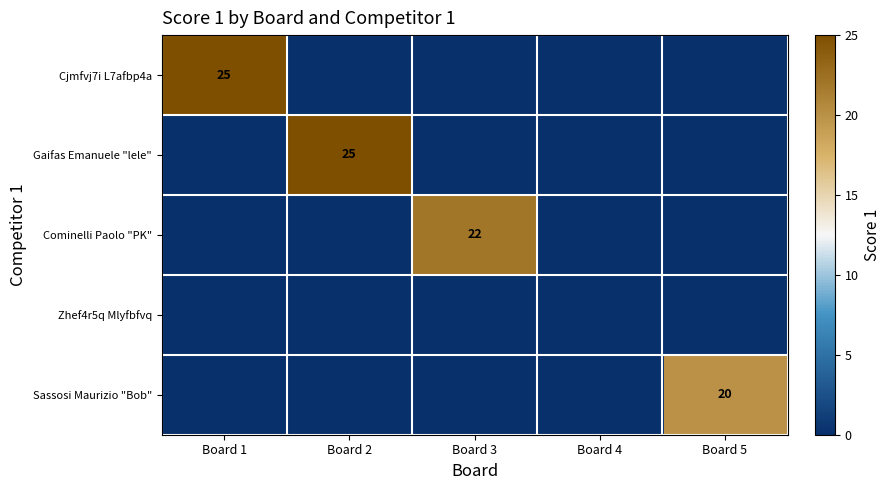

At which category does the chart reach its peak across all series?

Board 1